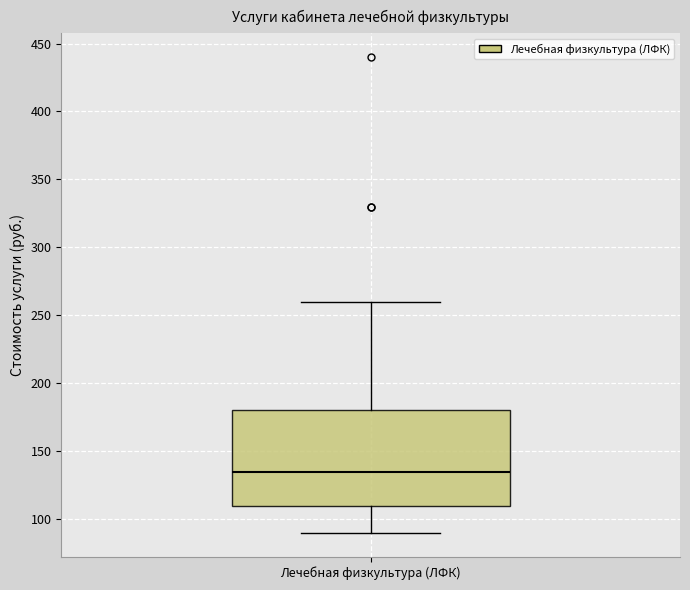

Transcribe this box plot: give where the median line is, the range the box spans, and where the two whiskers end, as read against the y-axis. The values are not printed on the chart, so give them approximately, as read against the axis.

median 135, box 110 to 180, whiskers 90 to 260